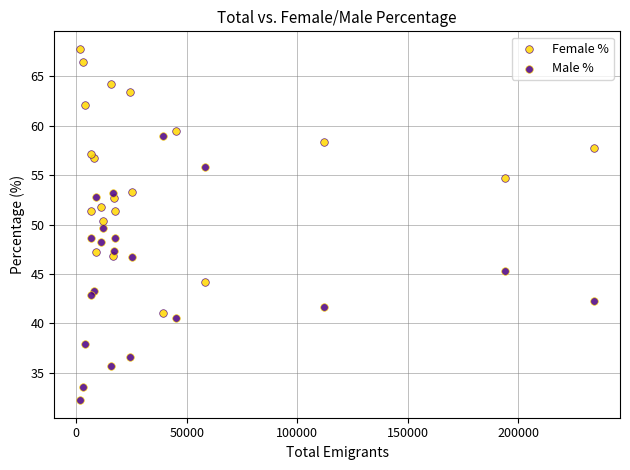

Which series reaches the maximum Y coordinate?

Female %